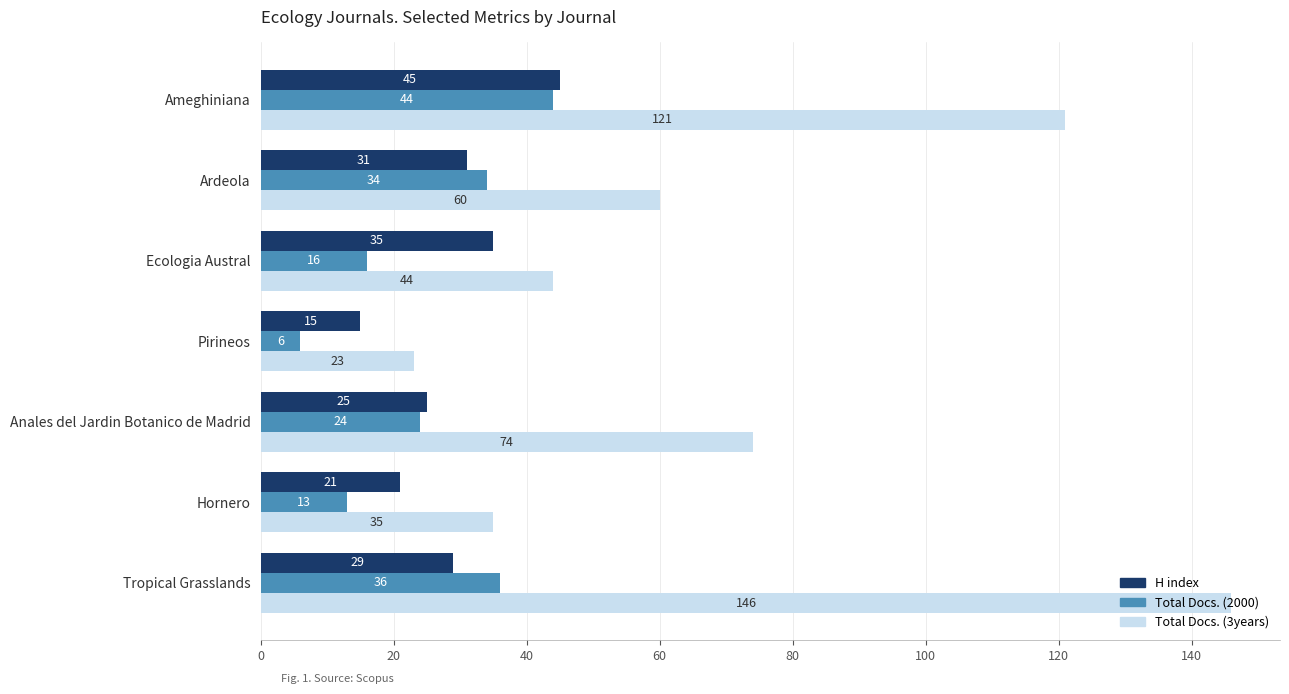

What are all the series names shown in the legend?

H index, Total Docs. (2000), Total Docs. (3years)